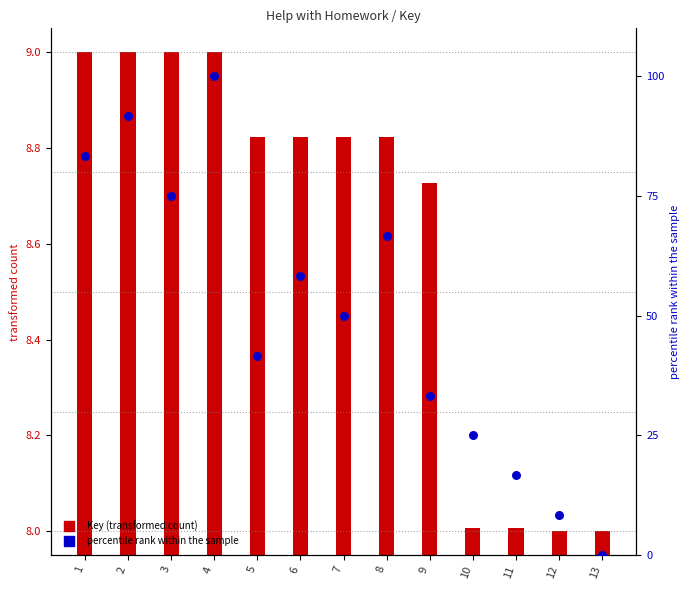

Between 13 and 9, which is larger?

9